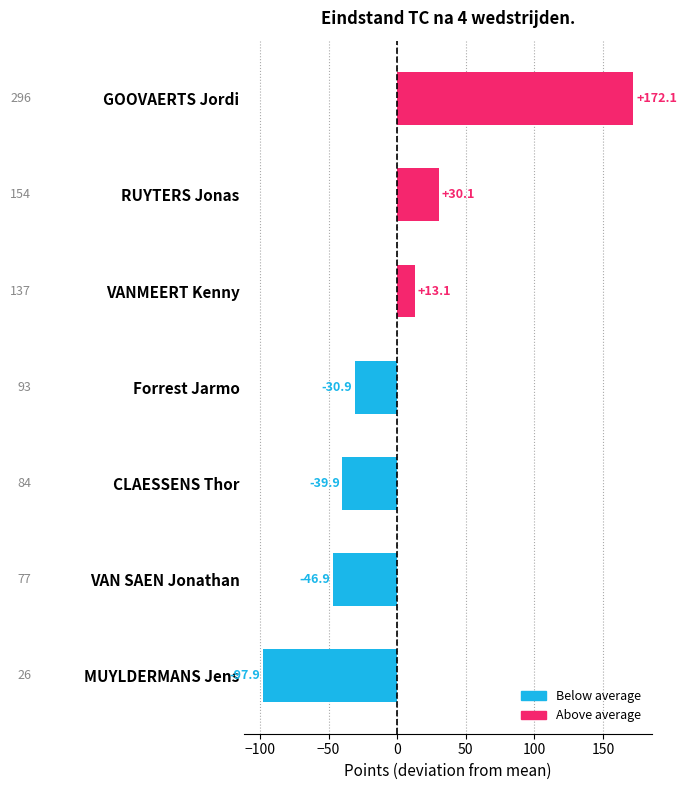

Between RUYTERS Jonas and CLAESSENS Thor, which is larger?

RUYTERS Jonas